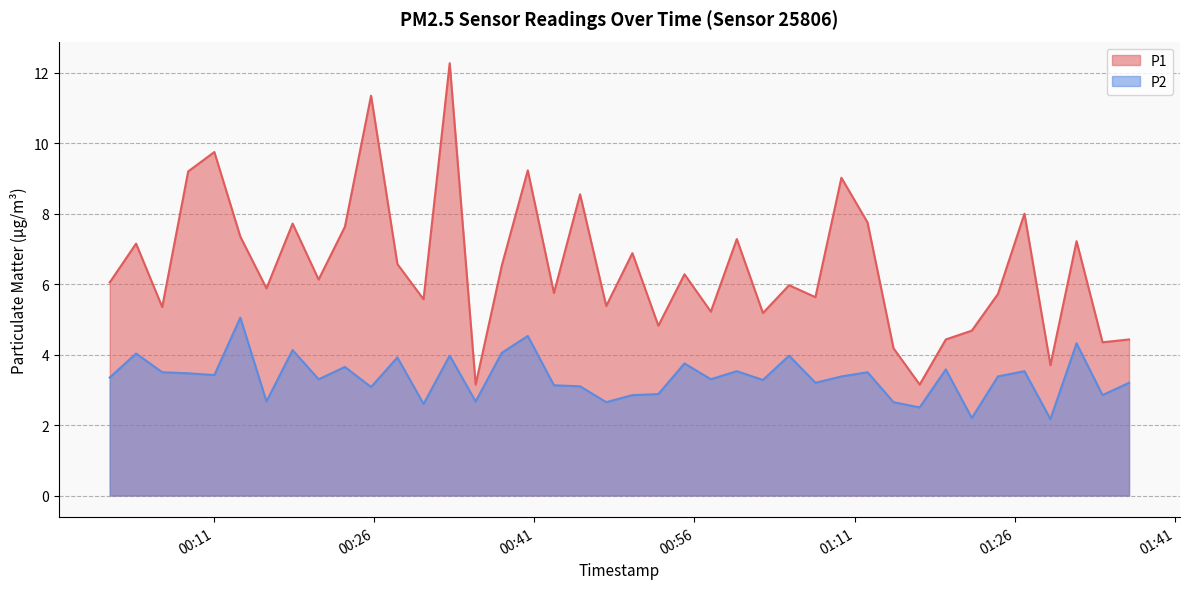

What are all the series names shown in the legend?

P1, P2